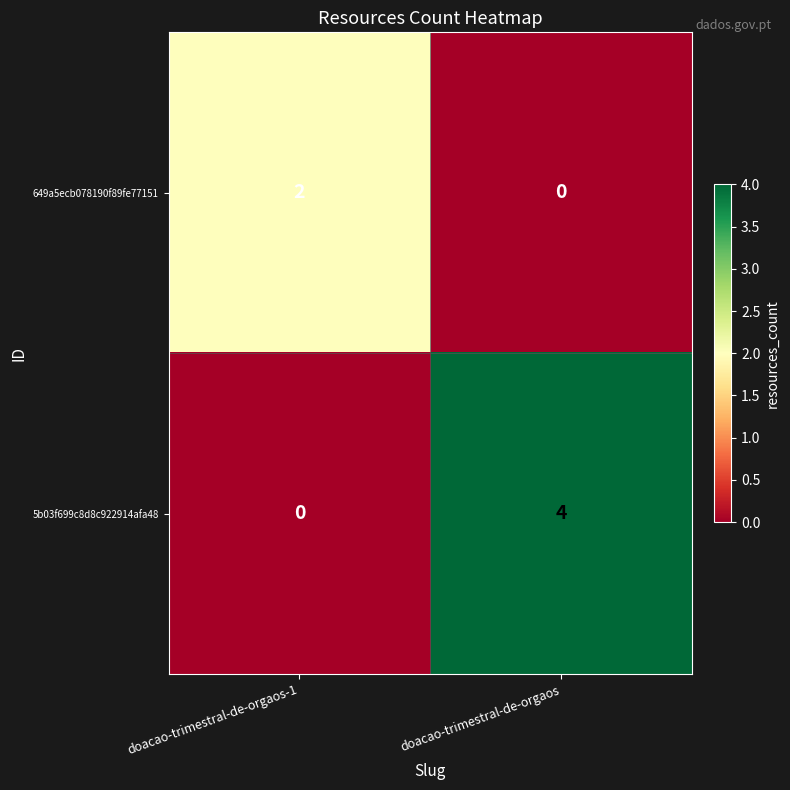

Where is 5b03f699c8d8c922914afa48 nearest to the value 2?

doacao-trimestral-de-orgaos-1